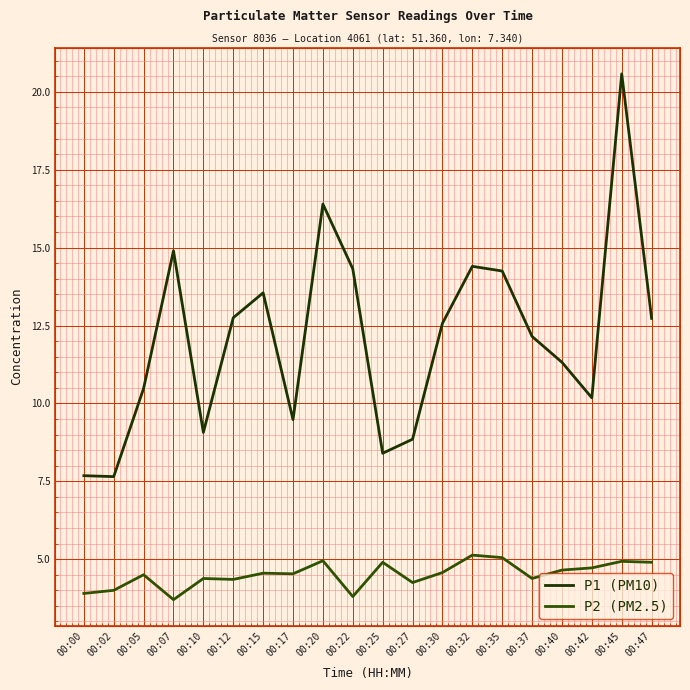

Reading left to right, list all the values displayed in this chart.

P1 (PM10): 00:00=7.7	00:02=7.7	00:05=10.5	00:07=14.9	00:10=9.1	00:12=12.8	00:15=13.6	00:17=9.5	00:20=16.4	00:22=14.3	00:25=8.4	00:27=8.8	00:30=12.6	00:32=14.4	00:35=14.2	00:37=12.2	00:40=11.3	00:42=10.2	00:45=20.6	00:47=12.7
P2 (PM2.5): 00:00=3.9	00:02=4.0	00:05=4.5	00:07=3.7	00:10=4.4	00:12=4.3	00:15=4.5	00:17=4.5	00:20=5.0	00:22=3.8	00:25=4.9	00:27=4.2	00:30=4.6	00:32=5.1	00:35=5.0	00:37=4.4	00:40=4.7	00:42=4.7	00:45=4.9	00:47=4.9